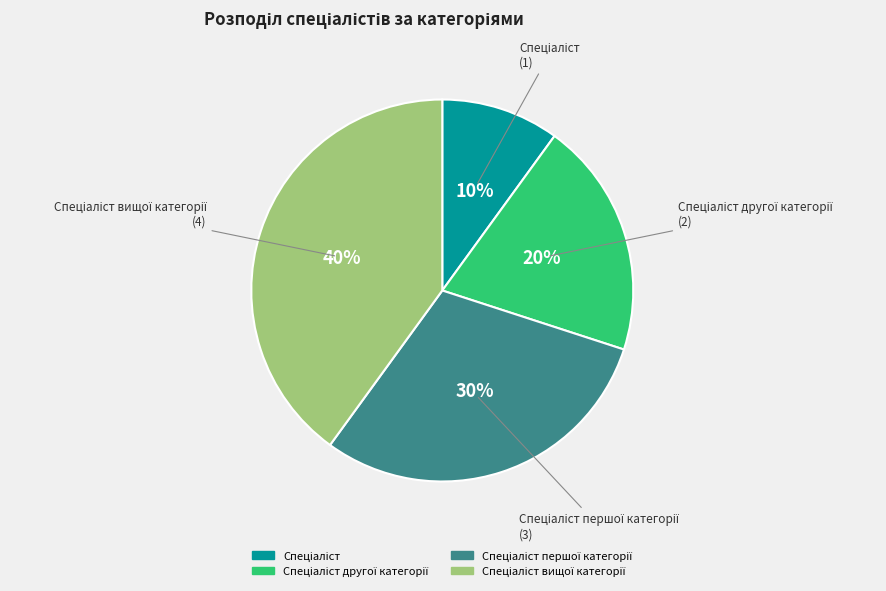

To the nearest percent, what is the difference between the largest and smallest slice percentages?

30%